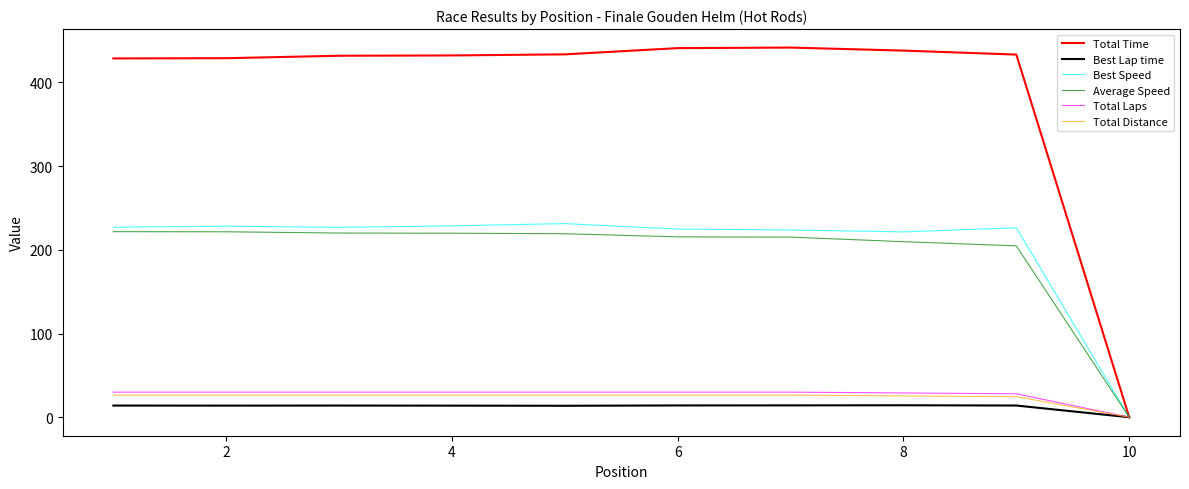

What is the highest value of the Best Lap time series?

14.3